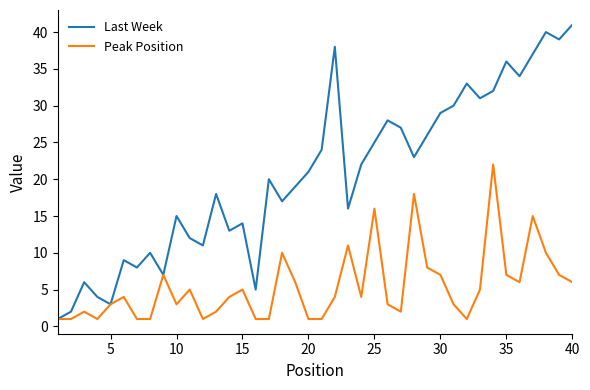

What is the maximum value for Last Week?

41